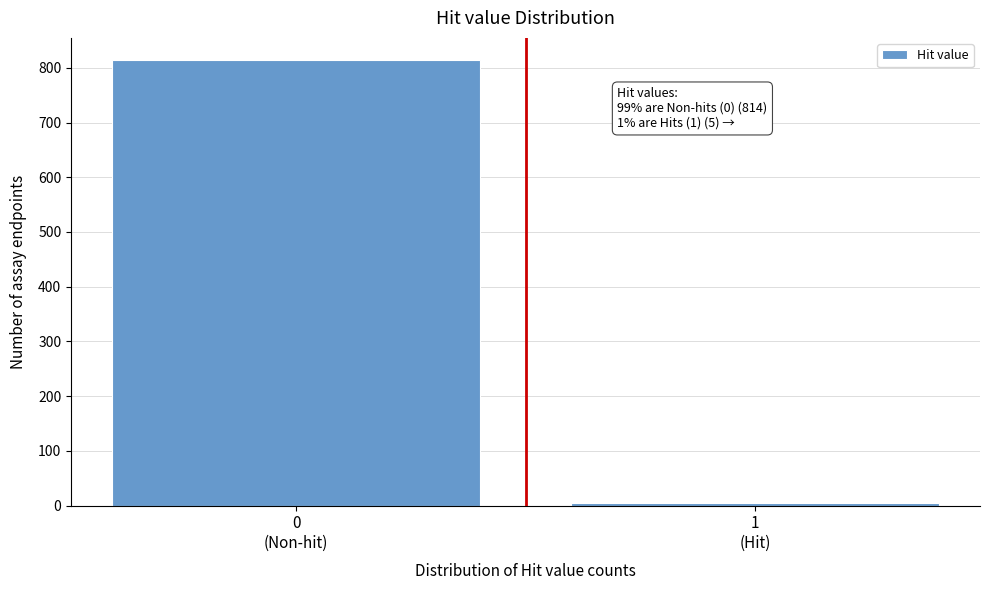

Reading right to left, list all the values displayed in this chart.

5	814